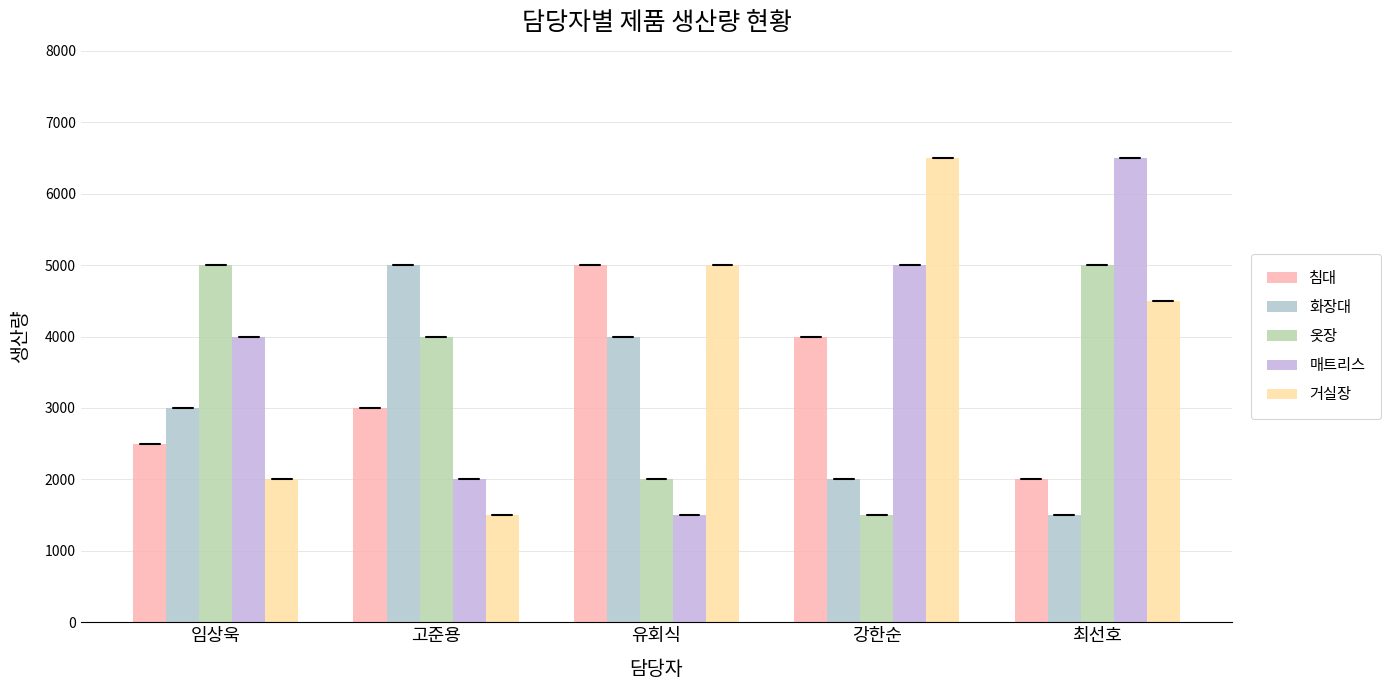

Which series has the largest range (max minus min)?

매트리스